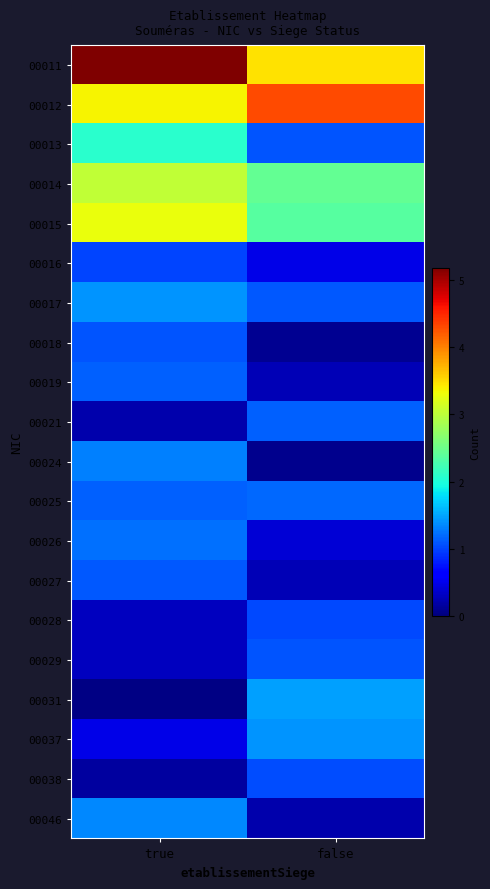

List the series in order of their peak value, lowest first.

00016, 00028, 00038, 00029, 00018, 00027, 00021, 00019, 00025, 00026, 00024, 00046, 00037, 00017, 00031, 00013, 00014, 00015, 00012, 00011